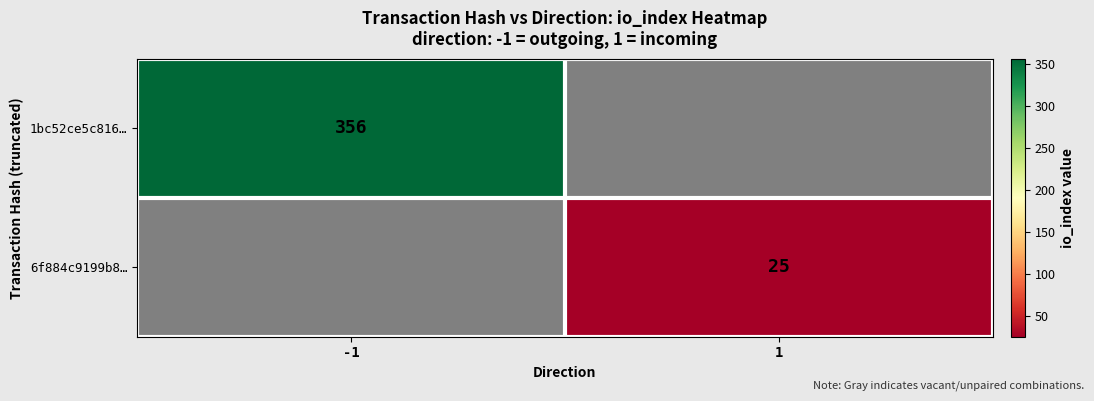

The 6f884c9199b8… series shows 25 at 1. True or false?

True